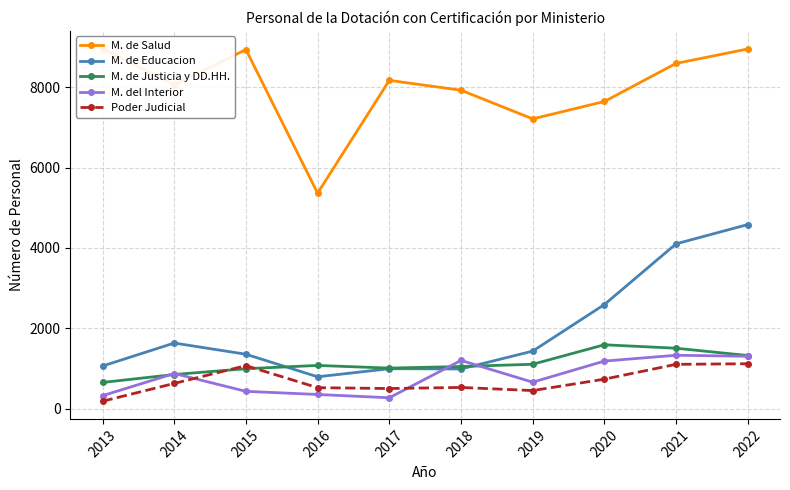

At how many categories does at least one series exceed 3932?

10